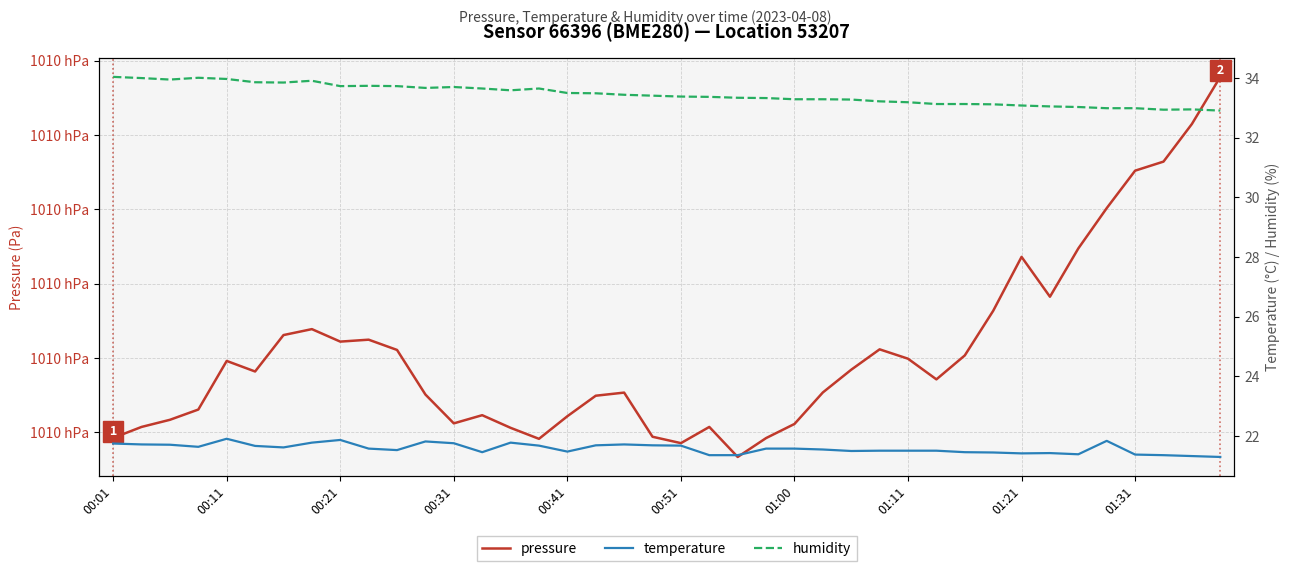

At which category does pressure reach its first local peak?

00:11